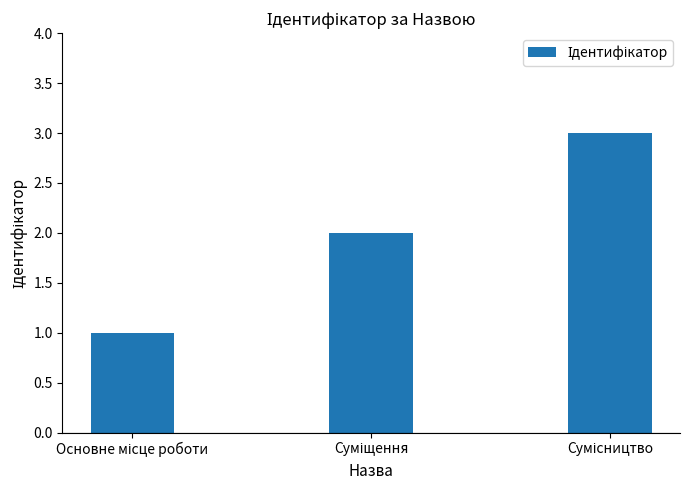

What is the sum of all values?

6